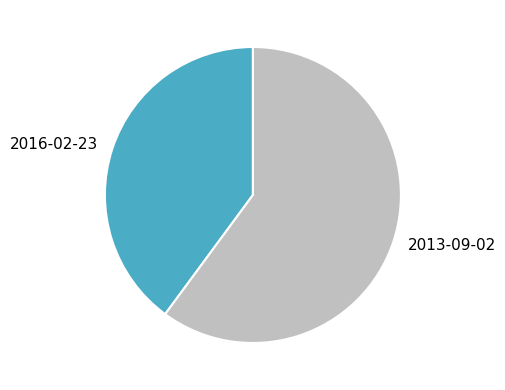

Combined, do 2013-09-02 and 2016-02-23 account for over 50%?

Yes